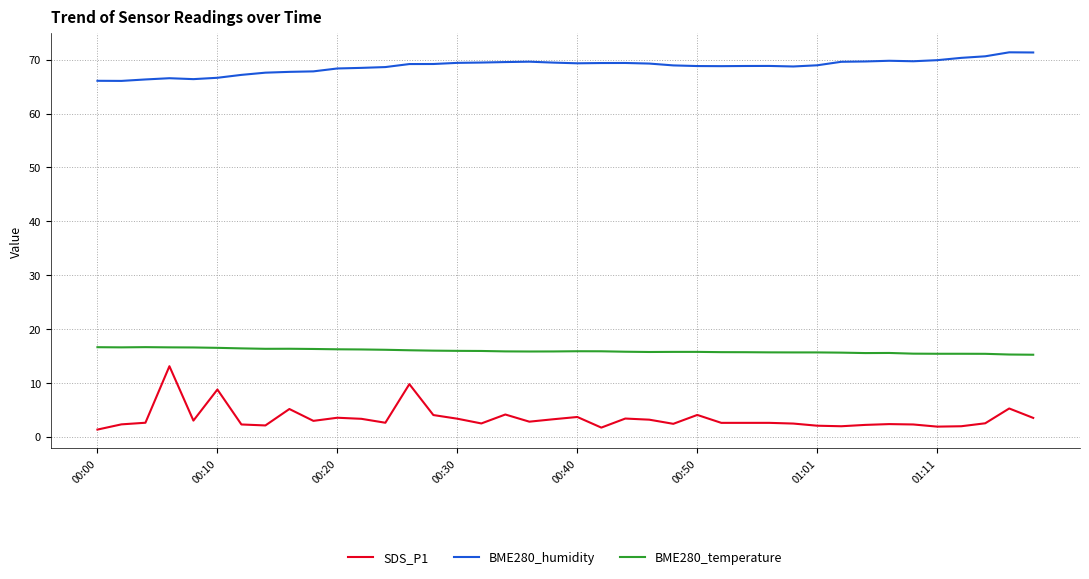

True or false: SDS_P1 and BME280_temperature cross at least once.

False